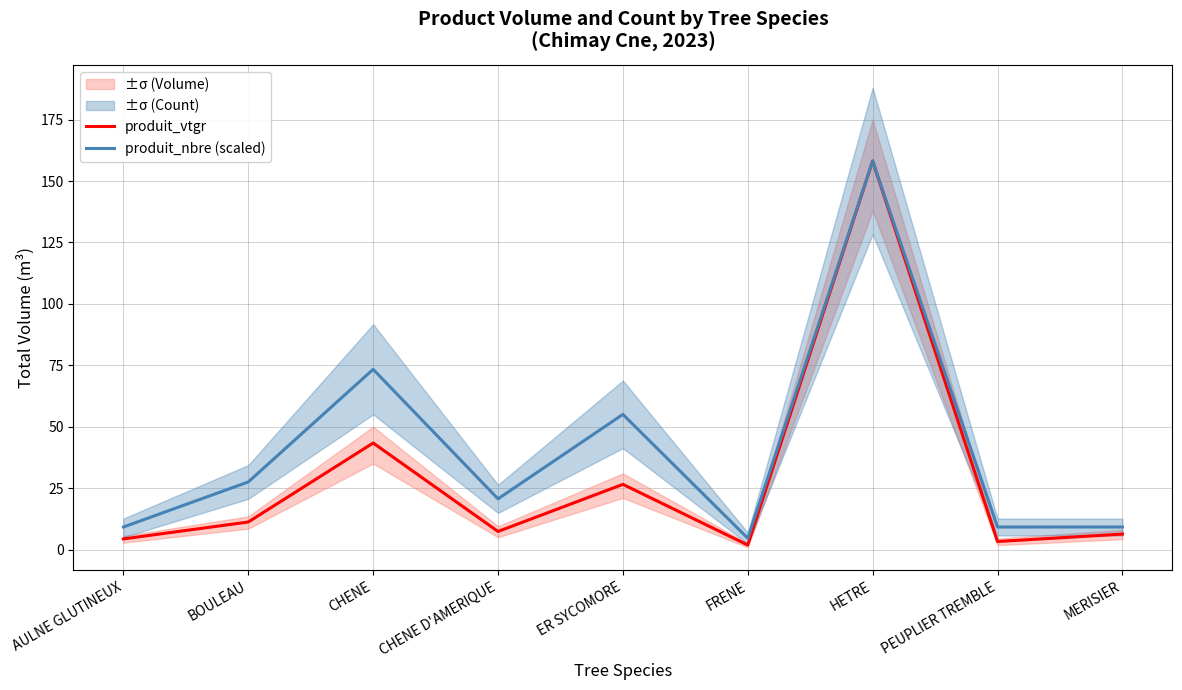

What is the maximum value shown in the chart?

158.2